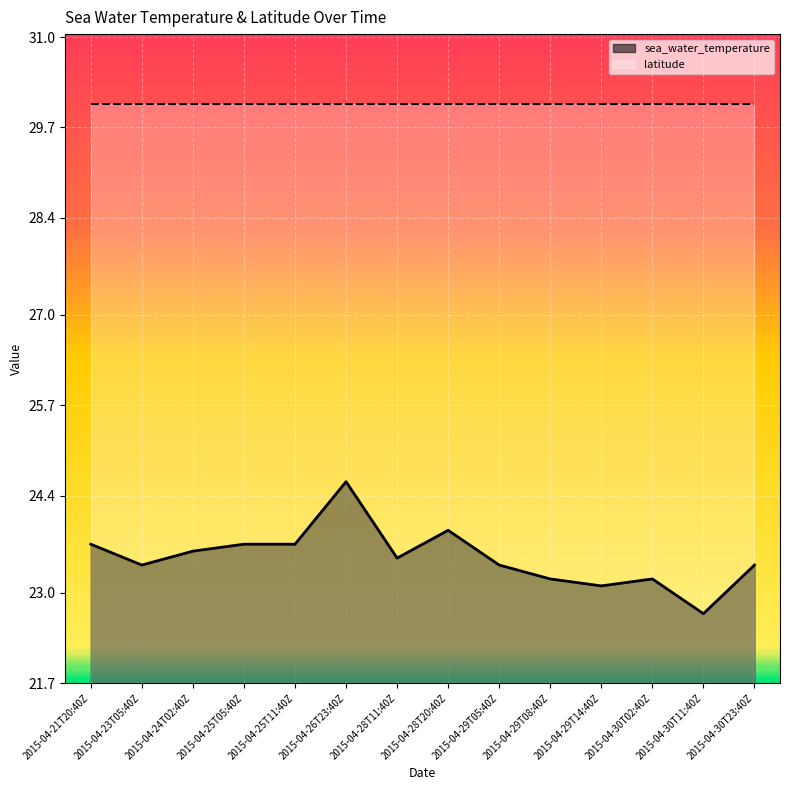

What is the highest value of the sea_water_temperature series?

24.6